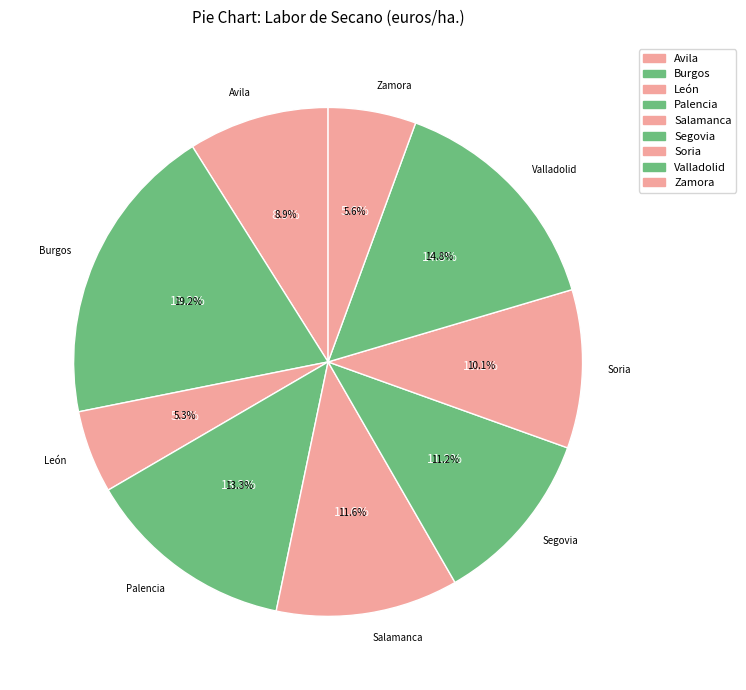

Which slice is the smallest?

León